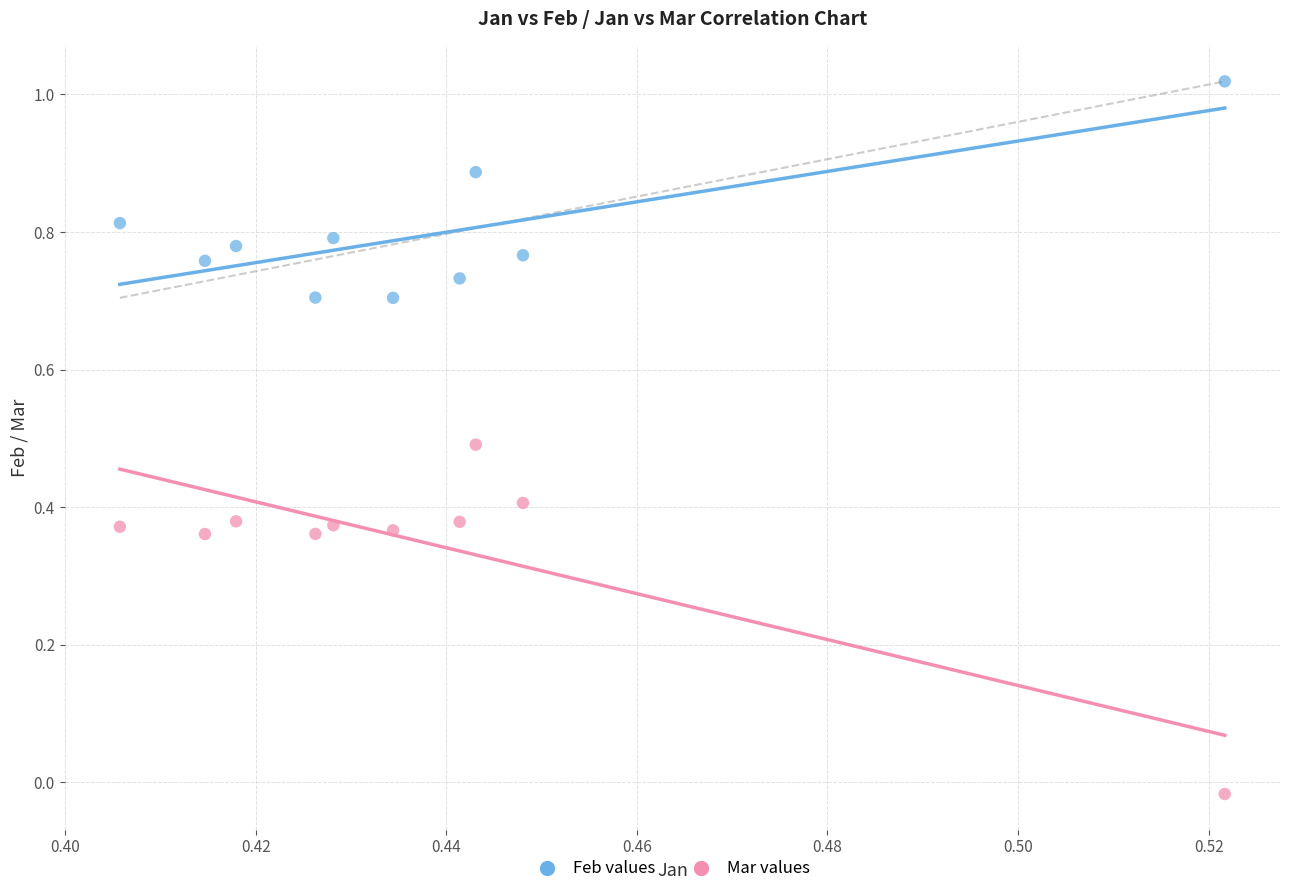

Which series reaches the maximum Y coordinate?

Feb values